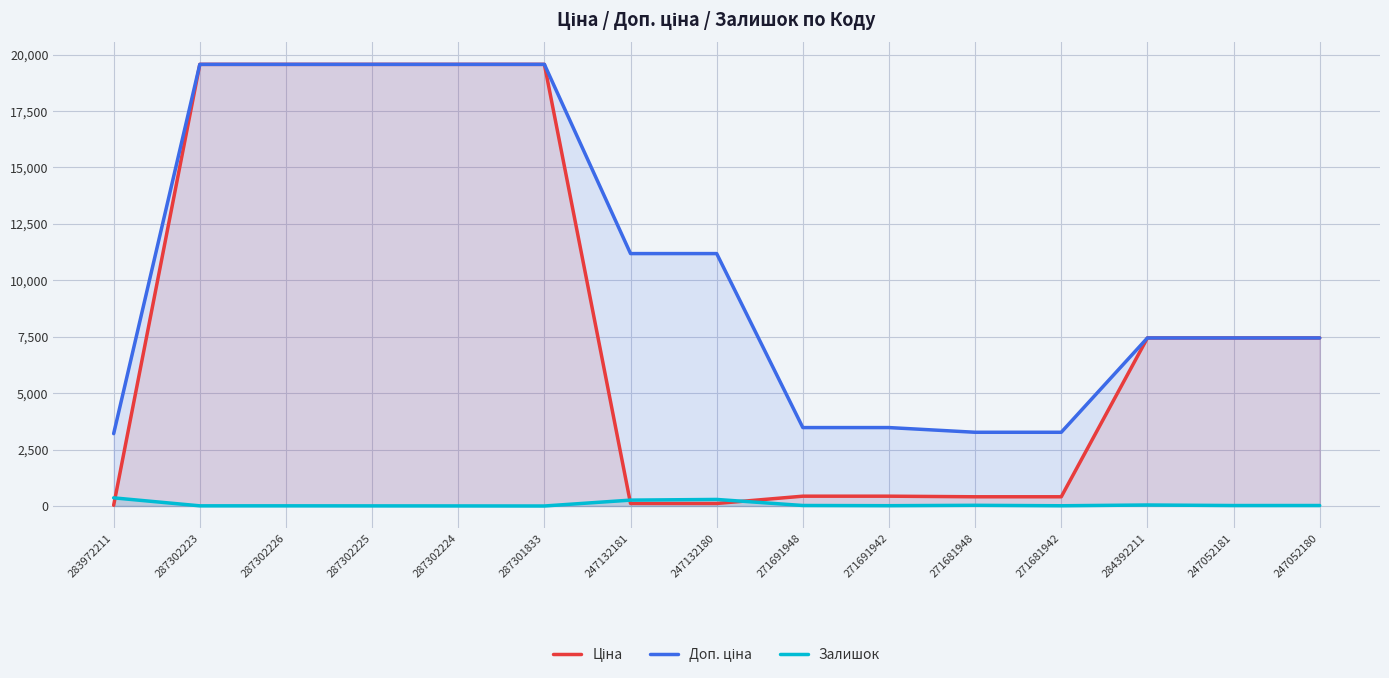

Which category has the lowest value across all series?

287301833